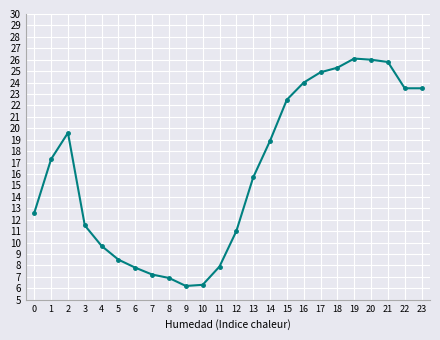

Which has a higher value, 9 or 3?

3